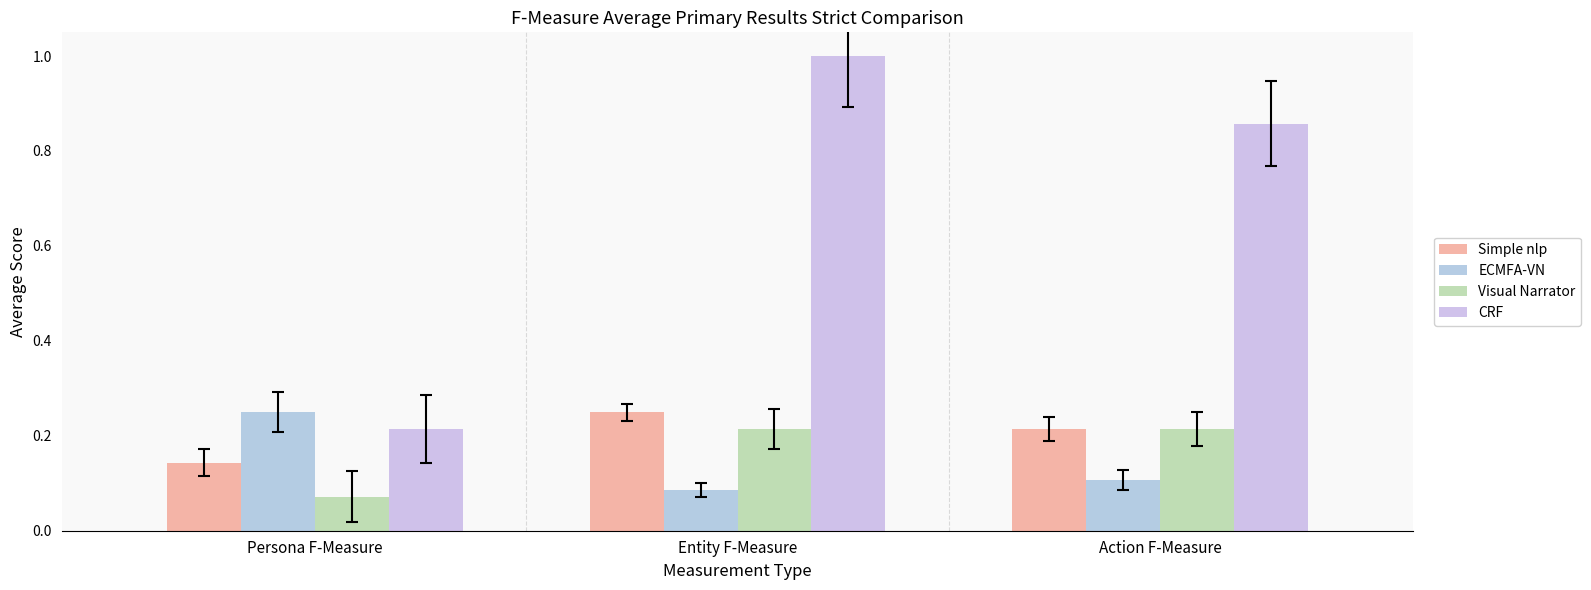

The ECMFA-VN series shows 0.1 at Action F-Measure. True or false?

True